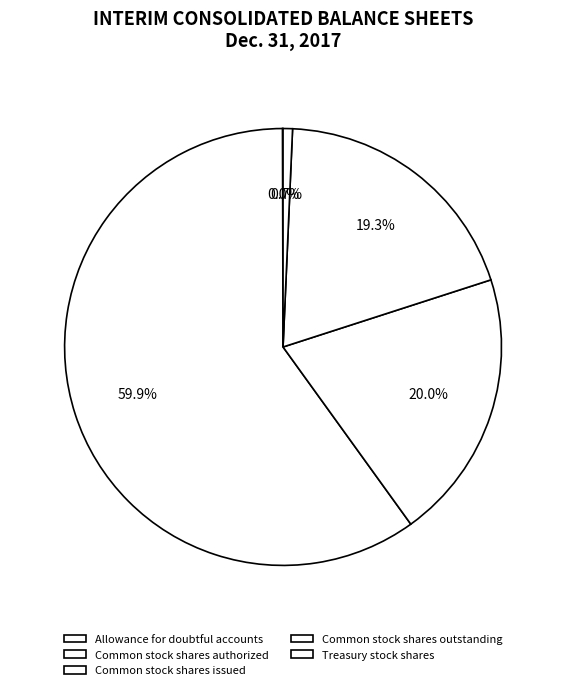

Which category has the smallest portion of the pie?

Allowance for doubtful accounts